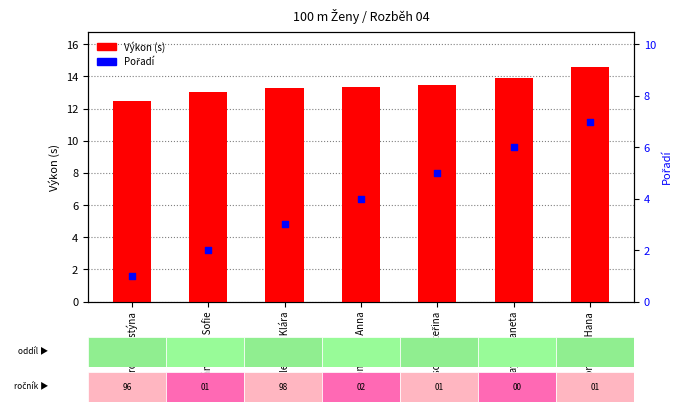

At which category is the sum across all series the highest?

Mezihoráková Hana